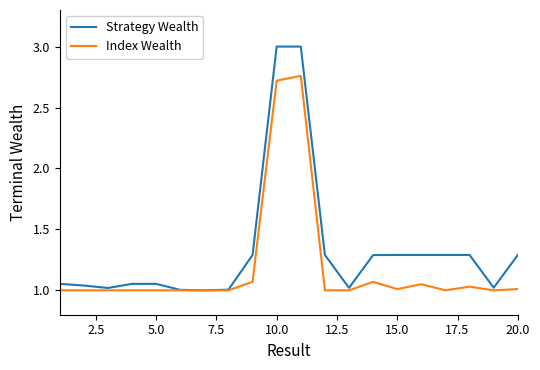

Which series has the largest total across all categories?

Strategy Wealth